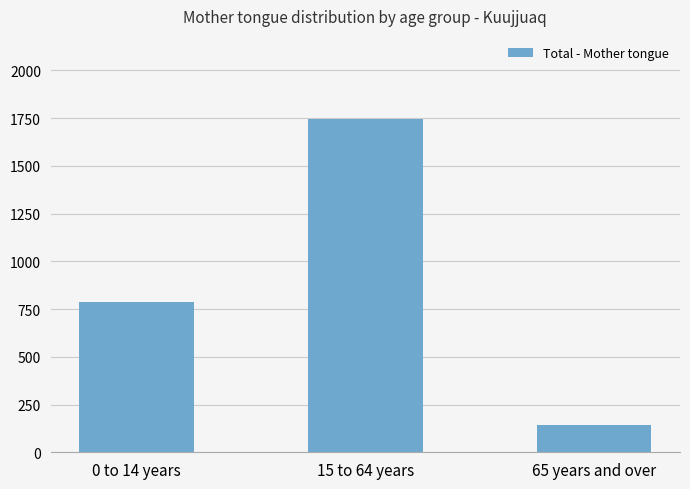

Rank the categories by value from lowest to highest.

65 years and over, 0 to 14 years, 15 to 64 years